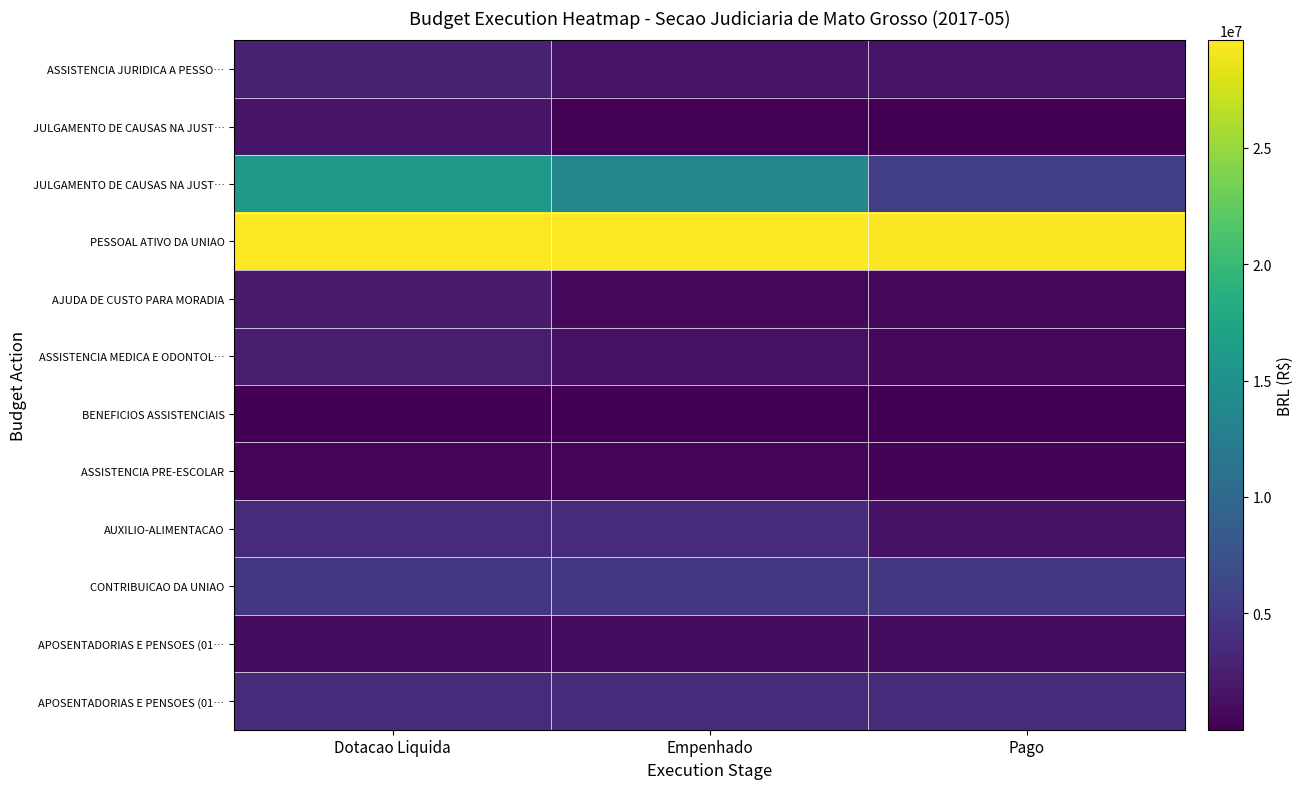

What is the spread (max minus min) of values at Pago?

29400060.0